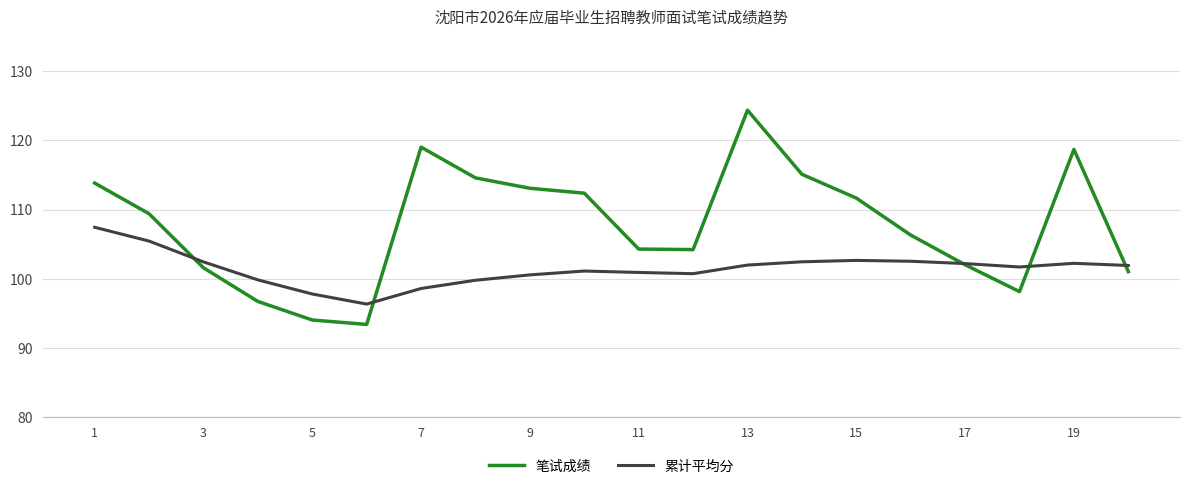

What is the difference between the second highest and second lowest values in the 笔试成绩 series?

25.0